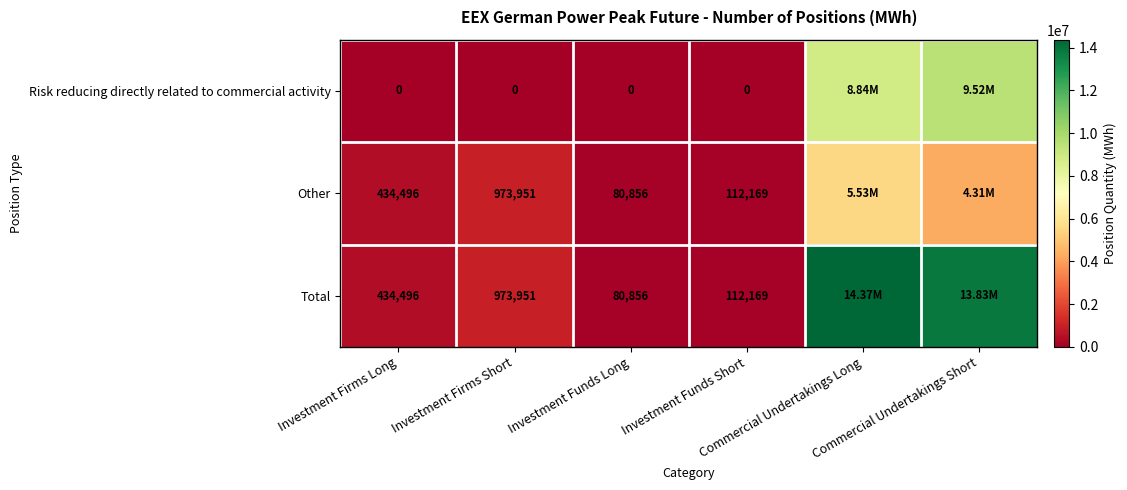

What is the difference between the Total values at Investment Firms Long and Investment Funds Short?

322327